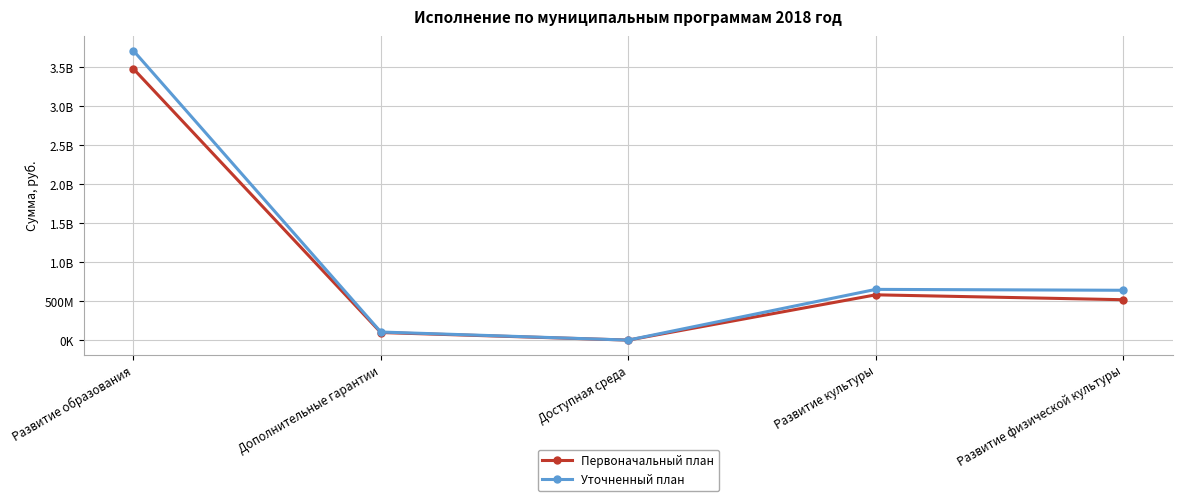

What is the total value across all series at Доступная среда?

4481268.0